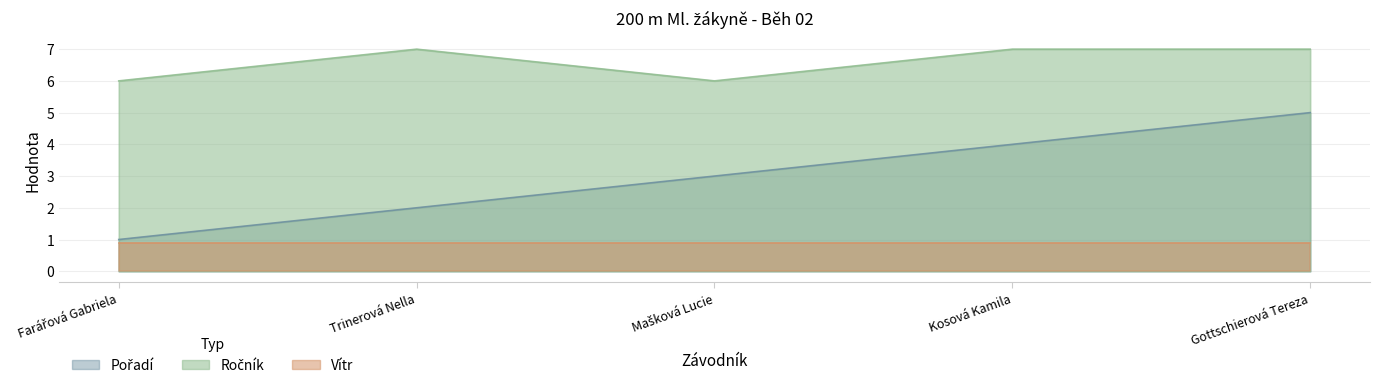

Between Gottschierová Tereza and Trinerová Nella, which is larger?

Gottschierová Tereza